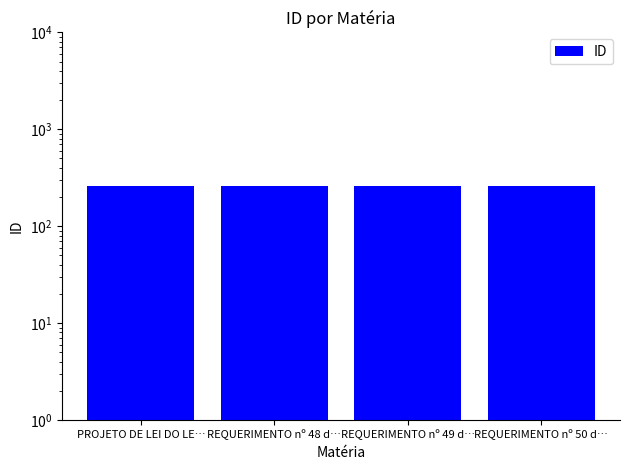

Which has a higher value, REQUERIMENTO nº 48 d… or REQUERIMENTO nº 50 d…?

REQUERIMENTO nº 50 d…